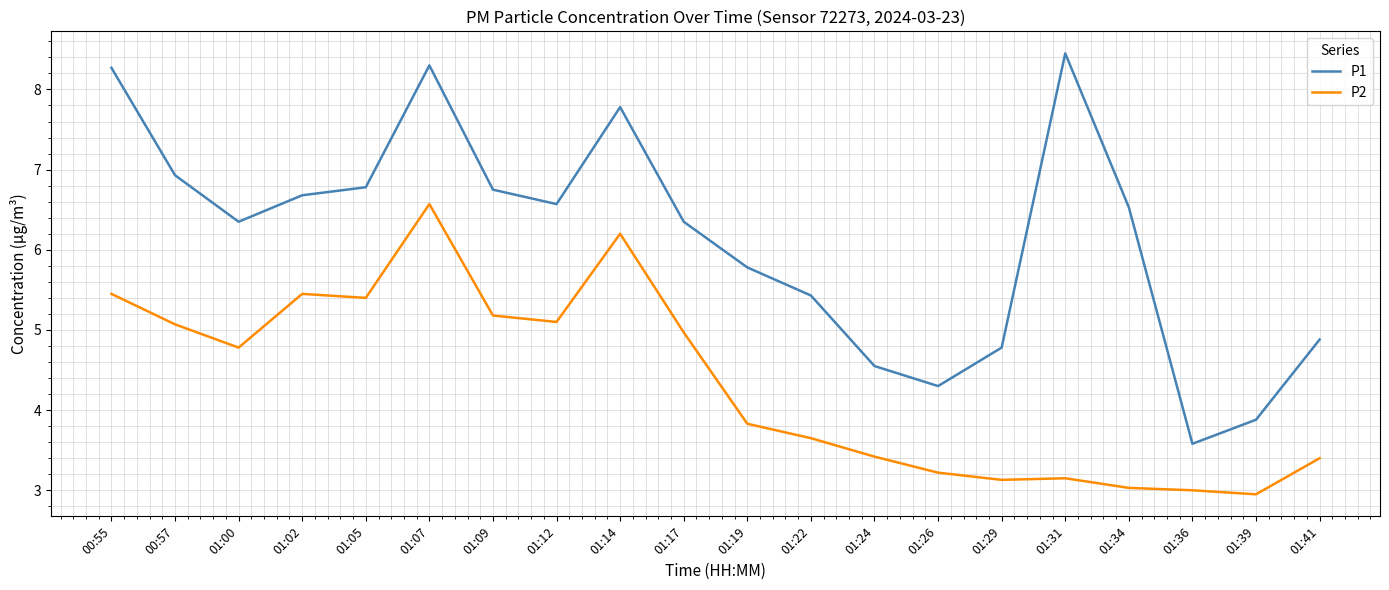

True or false: P2 and P1 intersect in this chart.

False